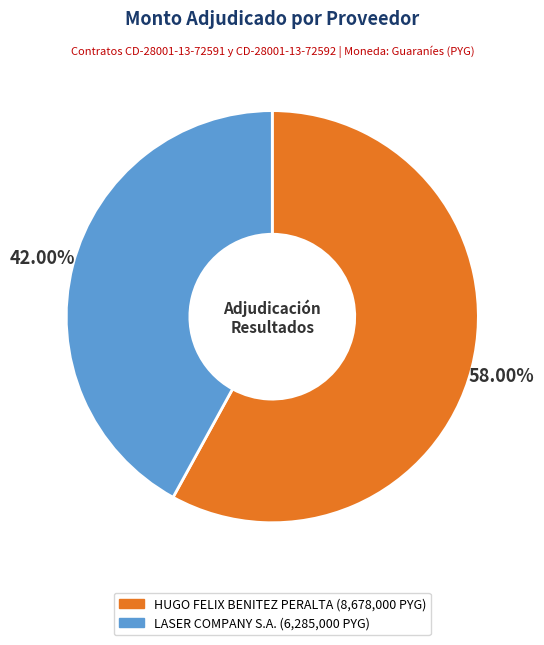

What is the ratio of the value at LASER COMPANY S.A. to the value at HUGO FELIX BENITEZ PERALTA?

0.7